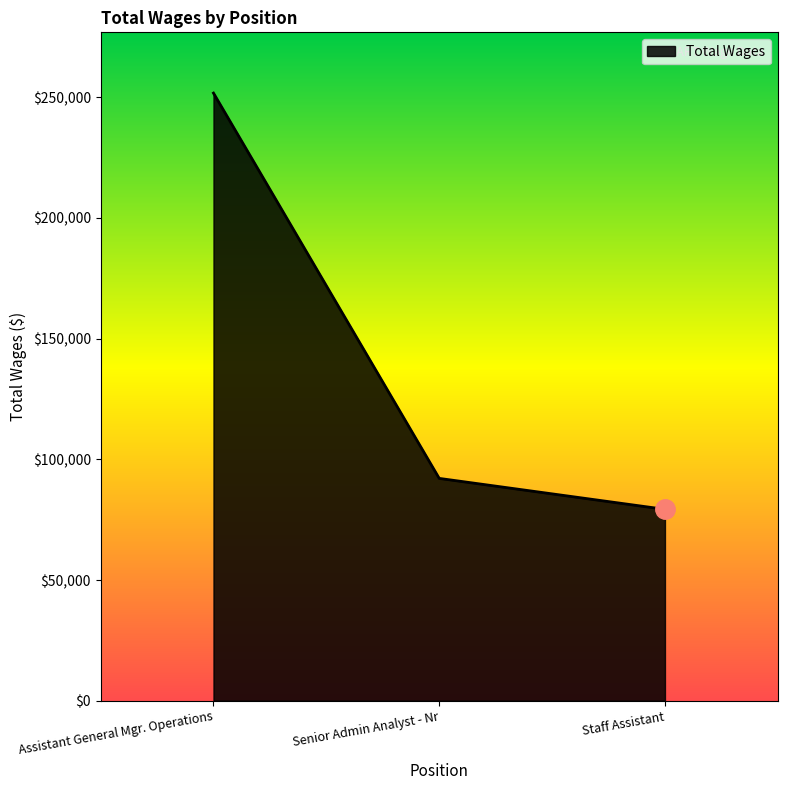

How many lines are shown in the chart?

1